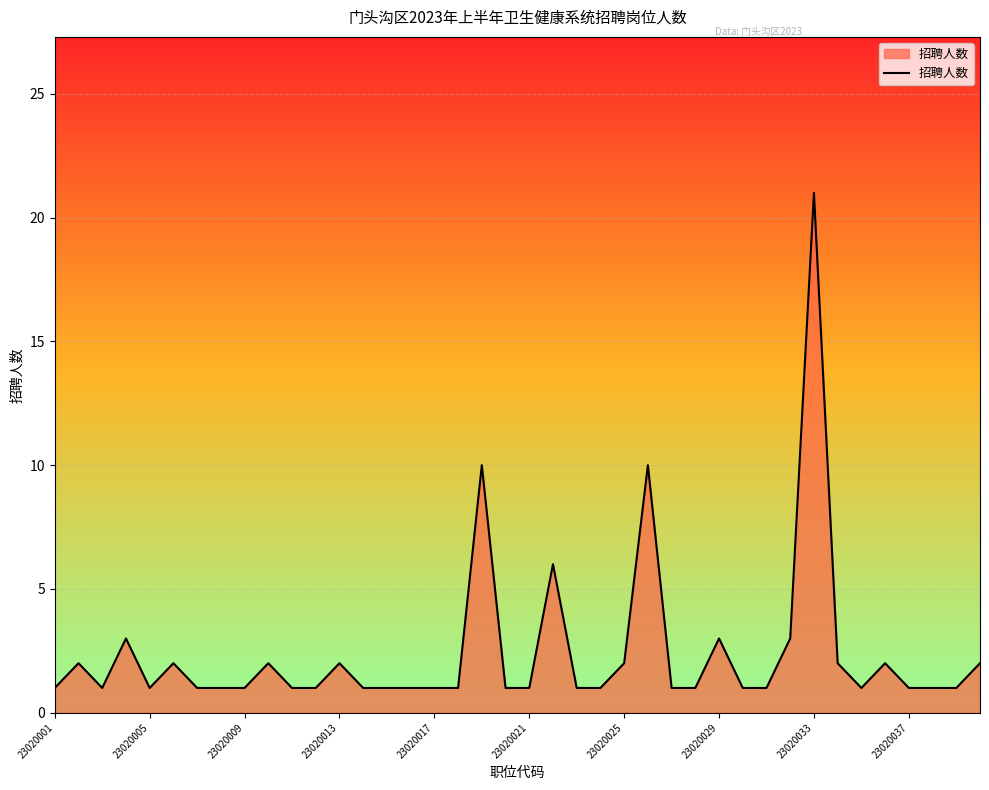

What is the maximum value shown in the chart?

21